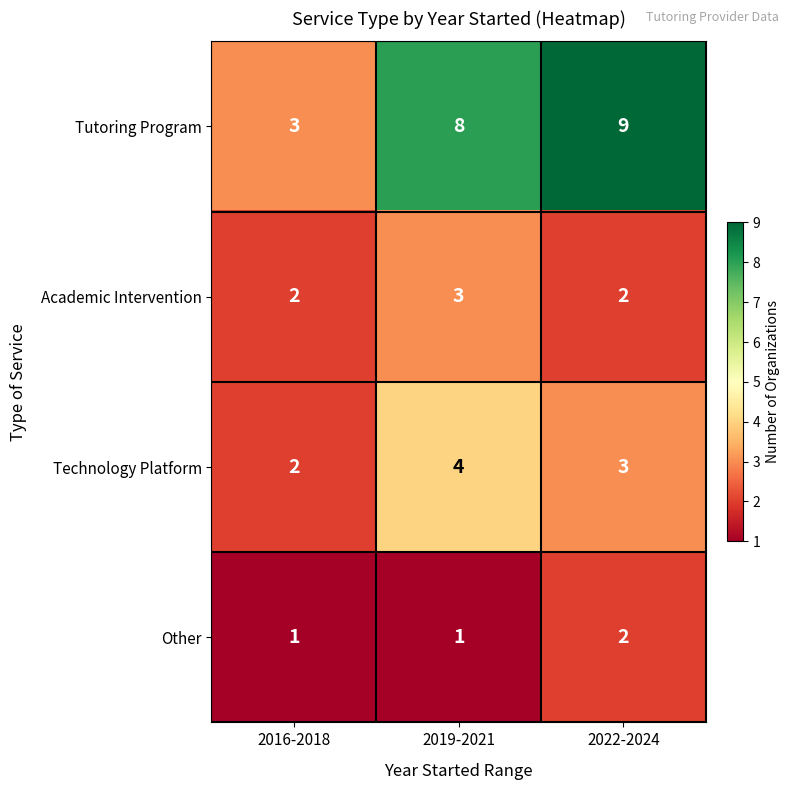

Rank the series by their maximum value, from highest to lowest.

Tutoring Program, Technology Platform, Academic Intervention, Other